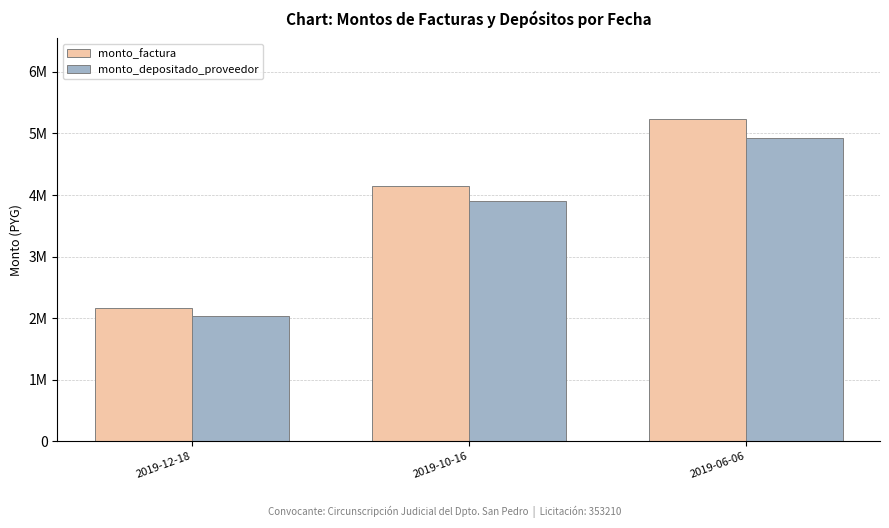

List the series in order of their peak value, lowest first.

monto_depositado_proveedor, monto_factura